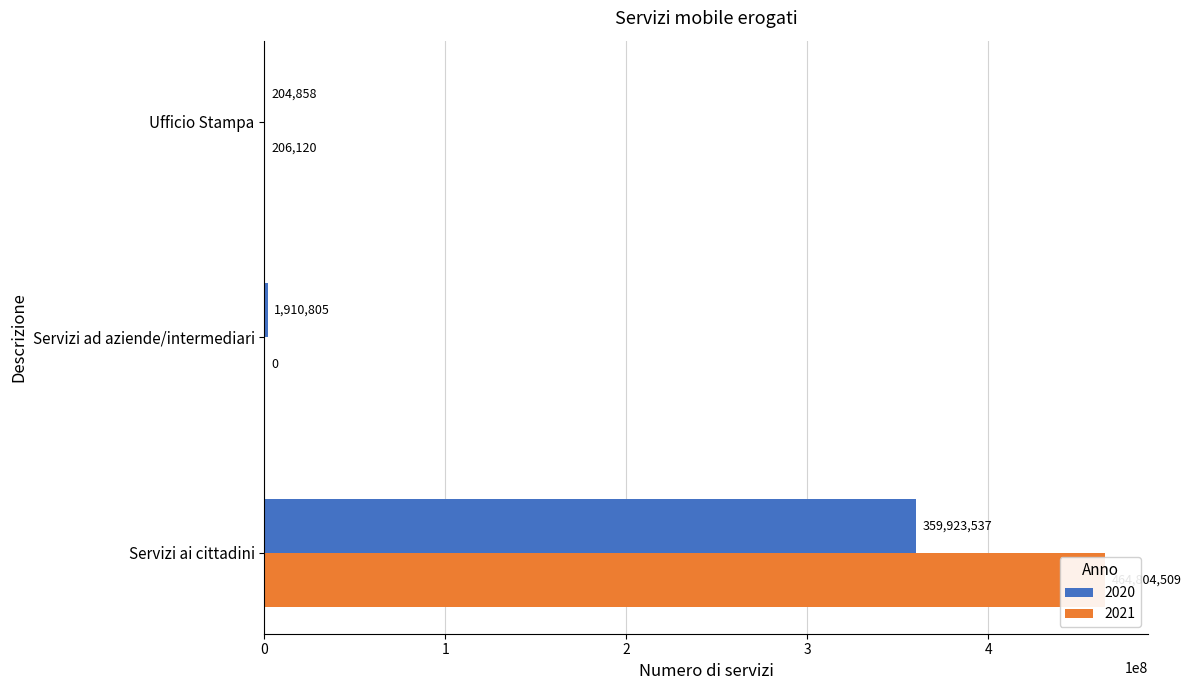

What is the total value across all series at Servizi ai cittadini?

824728046